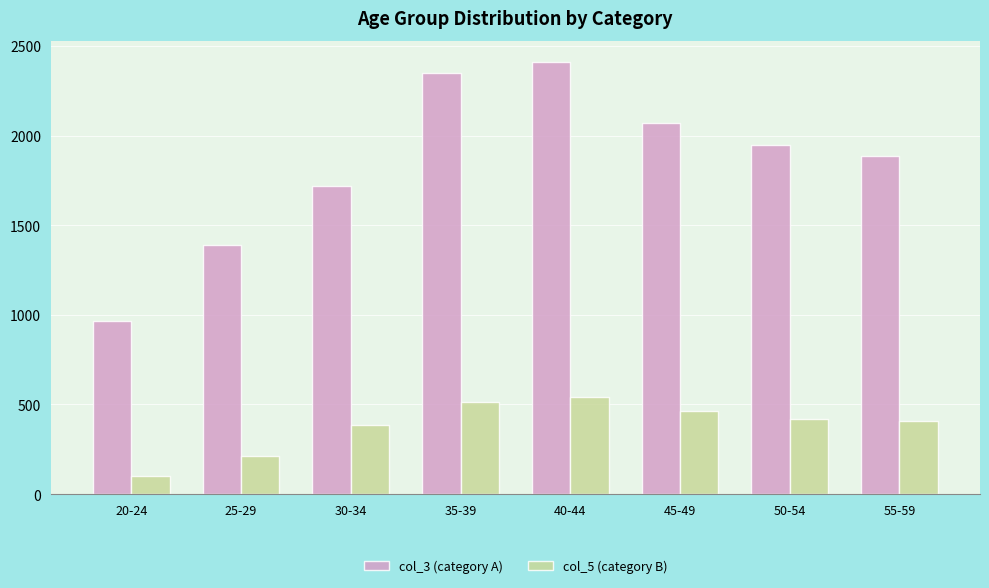

Reading left to right, extract all data points from this chart.

col_3 (category A): 20-24=967	25-29=1387	30-34=1721	35-39=2347	40-44=2409	45-49=2068	50-54=1949	55-59=1886
col_5 (category B): 20-24=103	25-29=215	30-34=384	35-39=512	40-44=539	45-49=461	50-54=419	55-59=408